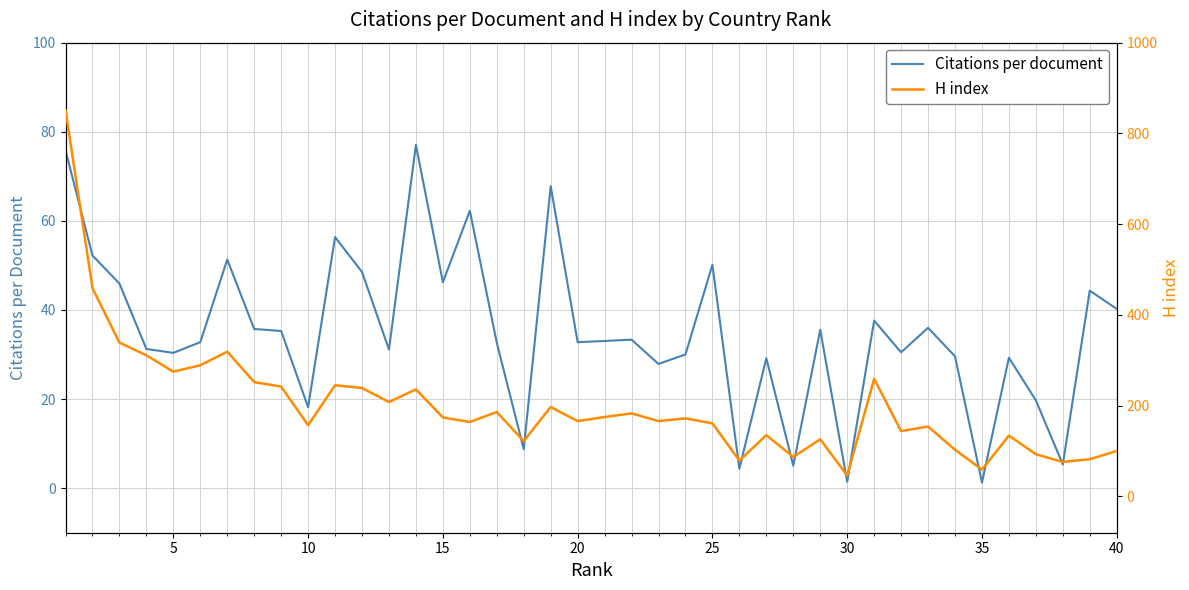

Rank the series by their average value, from highest to lowest.

H index, Citations per document